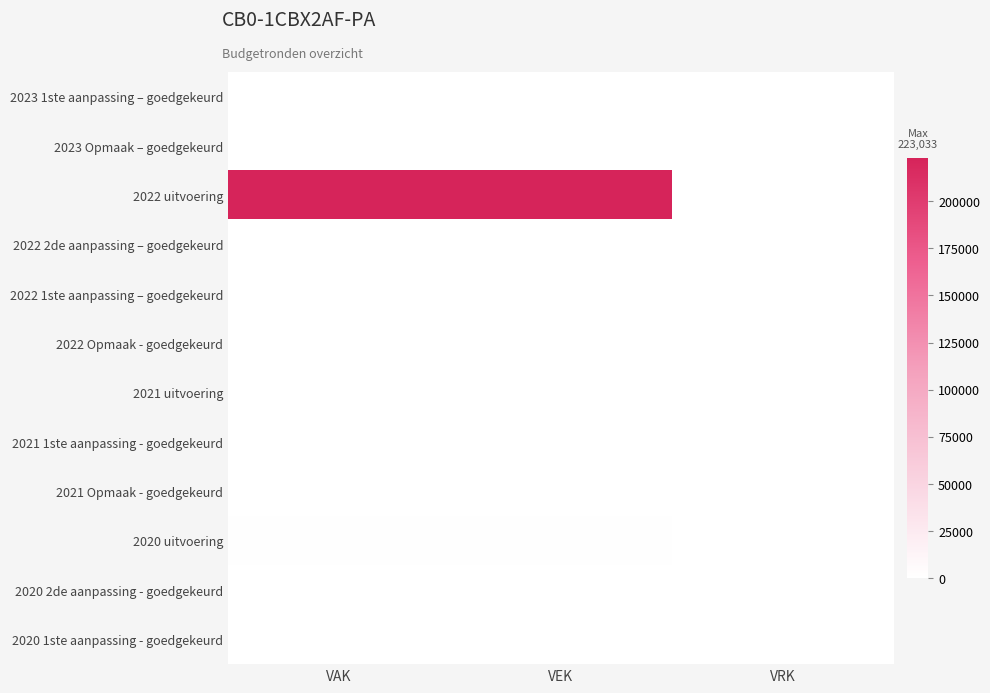

At how many categories does at least one series exceed 90144?

2